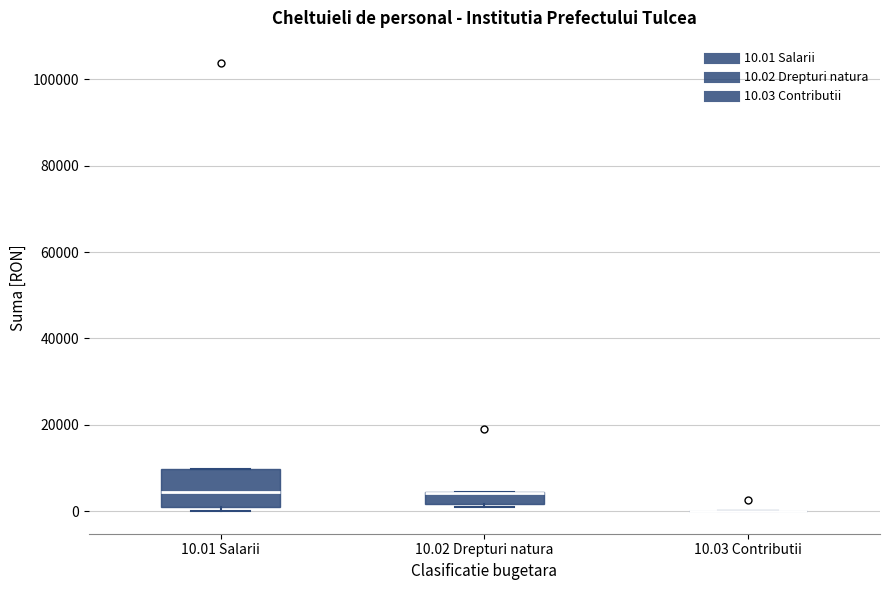

Comparing the boxes themselves (not the whiskers), which one is the tallest?

10.01 Salarii